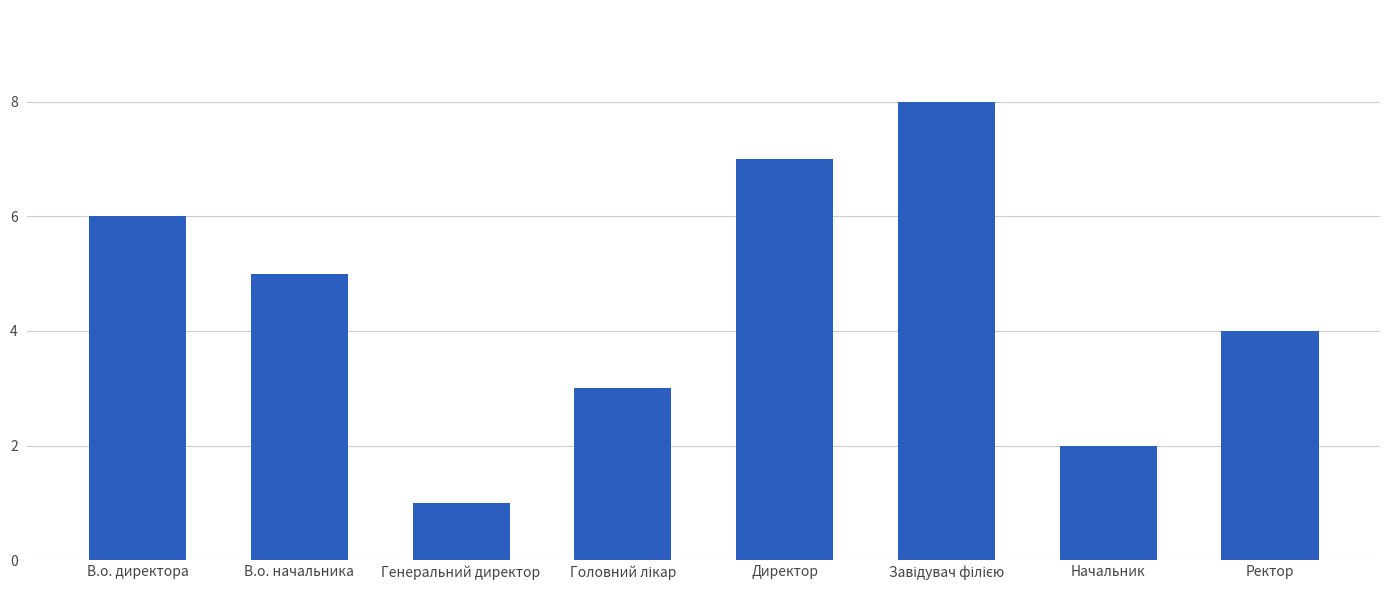

What is the sum of all values?

36